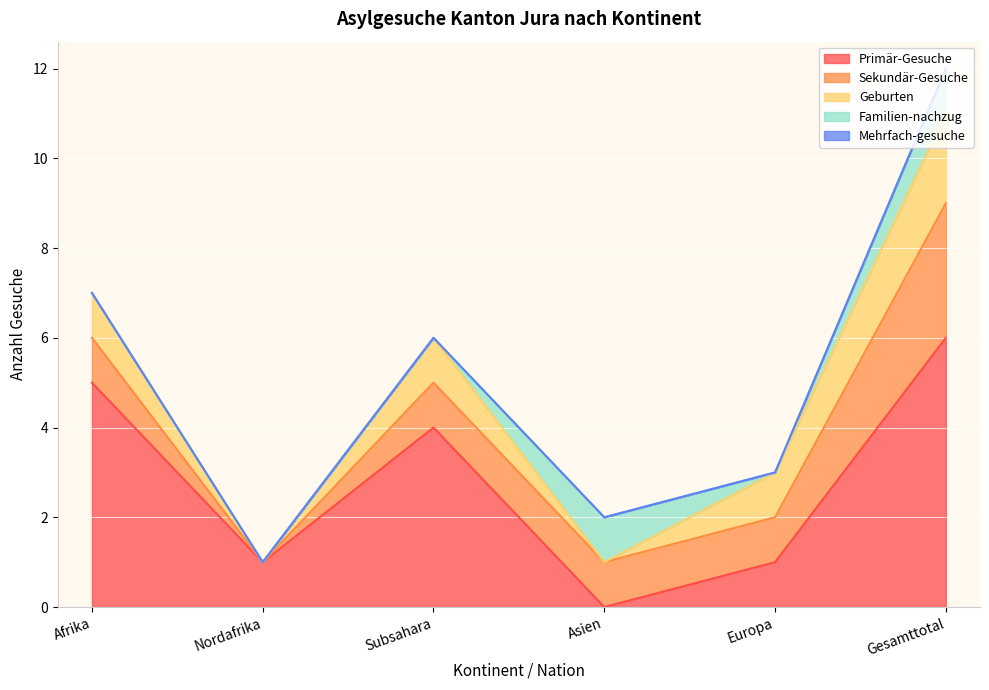

Reading right to left, extract all data points from this chart.

Primär-Gesuche: 6	1	0	4	1	5
Sekundär-Gesuche: 3	1	1	1	0	1
Geburten: 2	1	0	1	0	1
Familien-nachzug: 1	0	1	0	0	0
Mehrfach-gesuche: 0	0	0	0	0	0